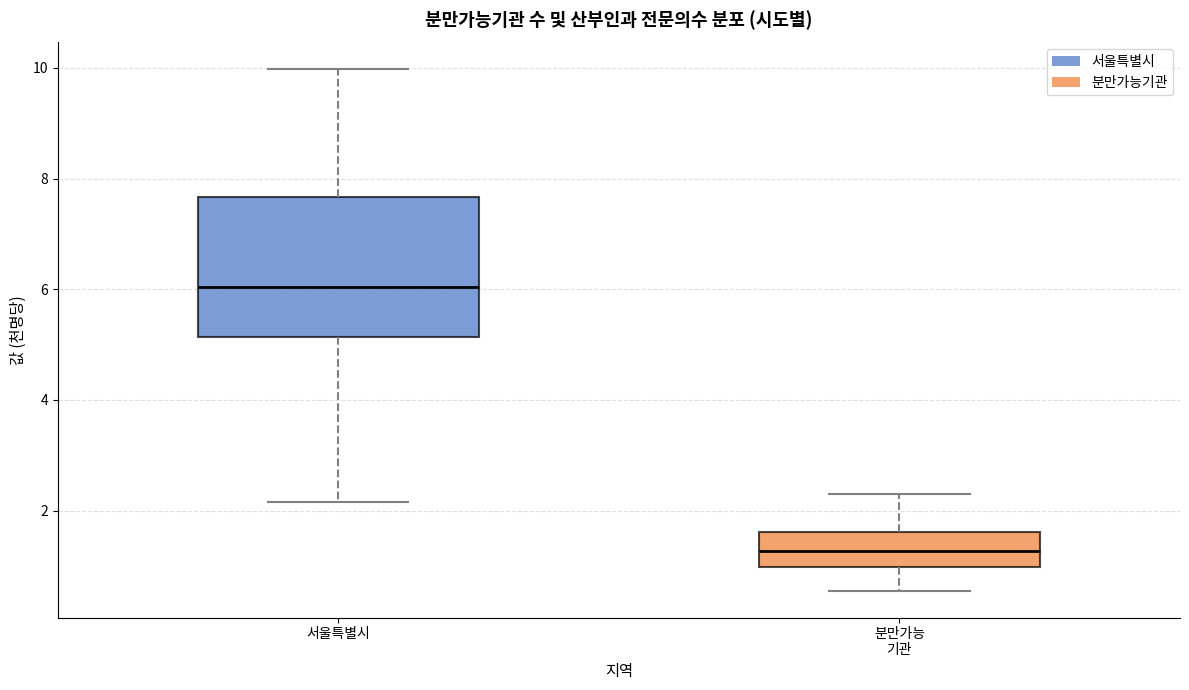

Where does the upper whisker of the box for 서울특별시 end on the y-axis? The values are not printed on the chart, so give them approximately, as read against the axis.

10.0